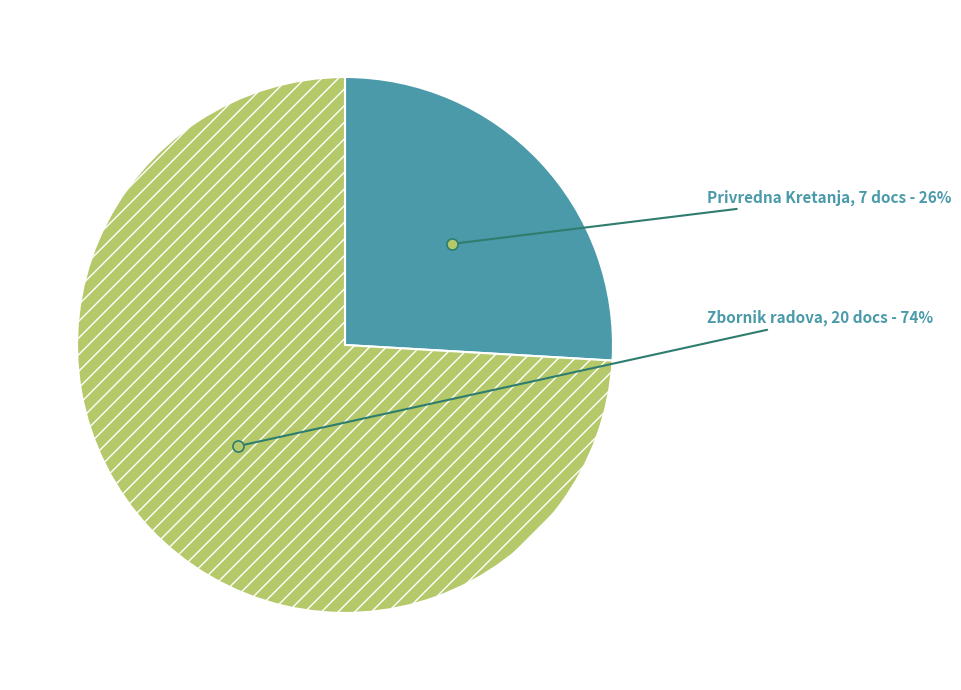

Is the sum of Zbornik radova and Privredna Kretanja greater than half?

Yes